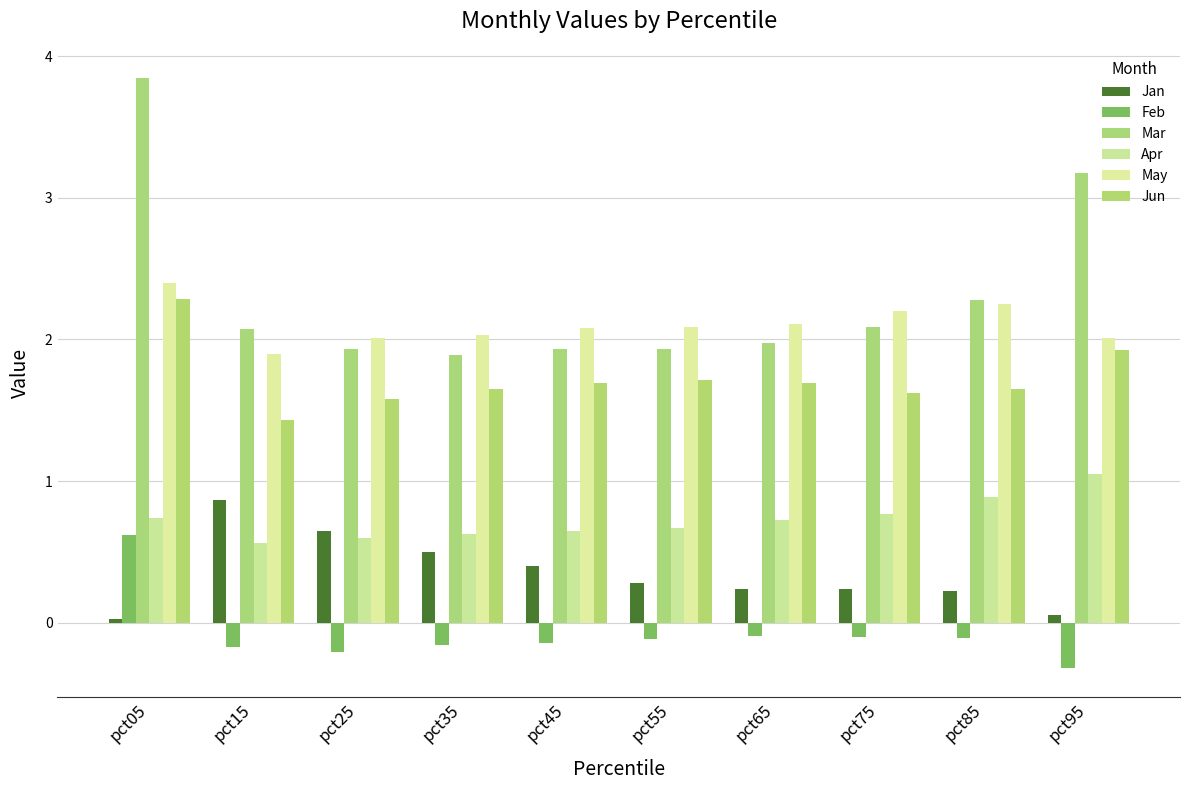

What is the difference between the maximum and second lowest values in the Mar series?

1.9